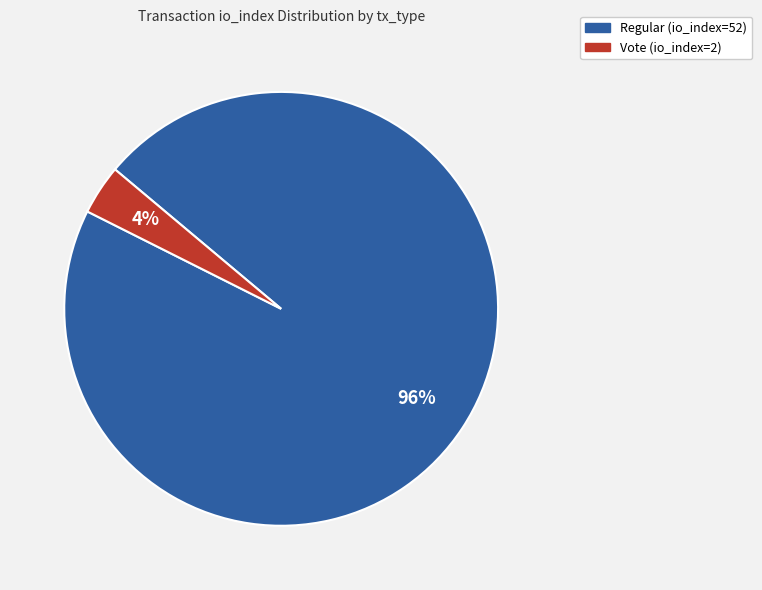

Which has a higher value, Regular (io_index=52) or Vote (io_index=2)?

Regular (io_index=52)